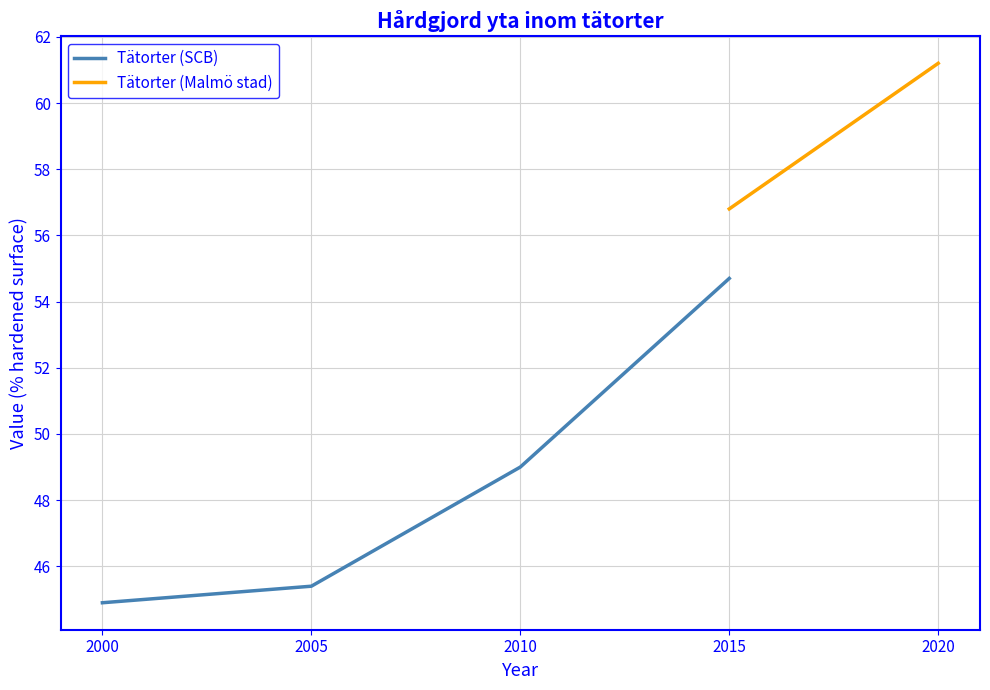

What is the change in value from 2005 to 2015?

+9.3